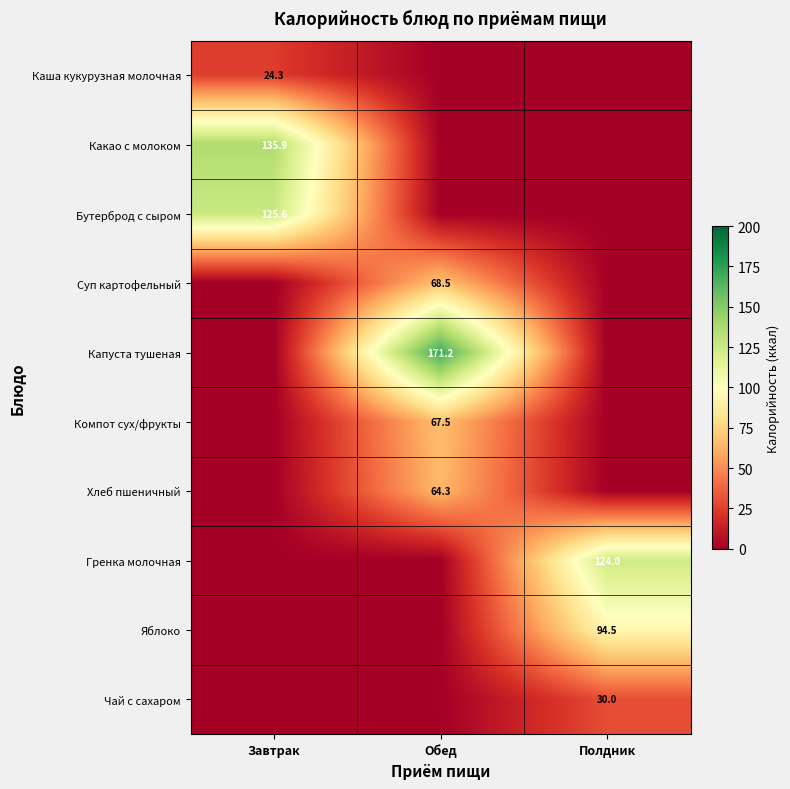

The Компот сух/фрукты series shows 33.5 at Обед. True or false?

False